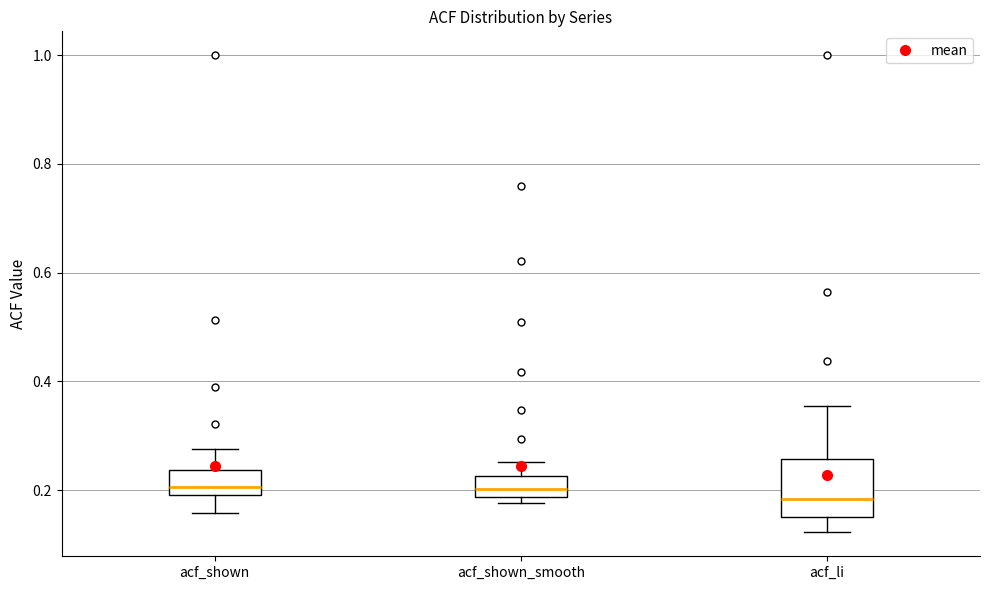

Where is the lower edge of the box for acf_shown on the y-axis? The values are not printed on the chart, so give them approximately, as read against the axis.

0.20